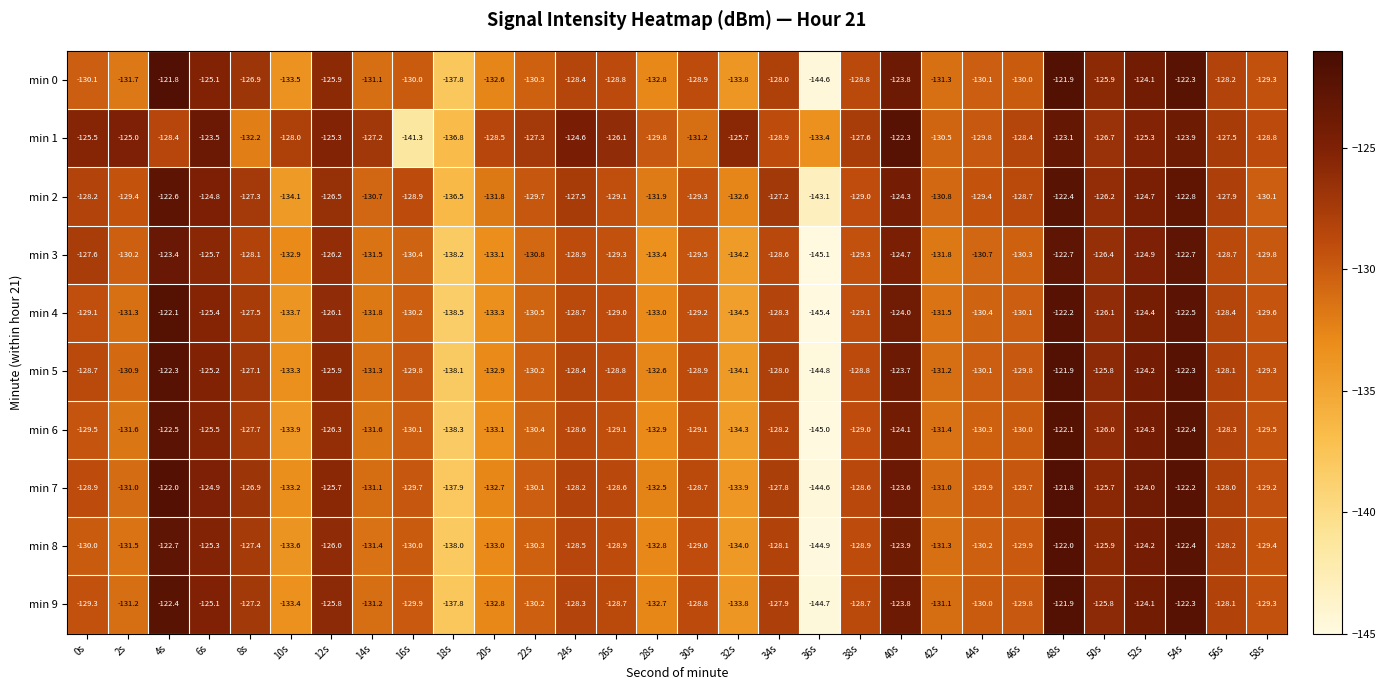

At which label does min 7 first exceed -128?

4s